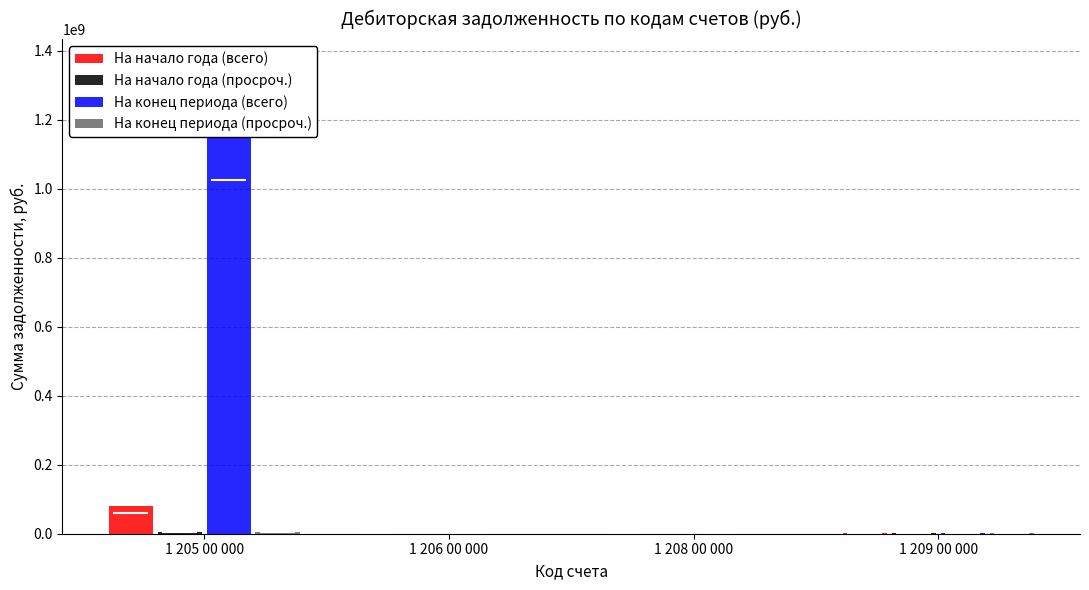

How many groups of bars are there?

4